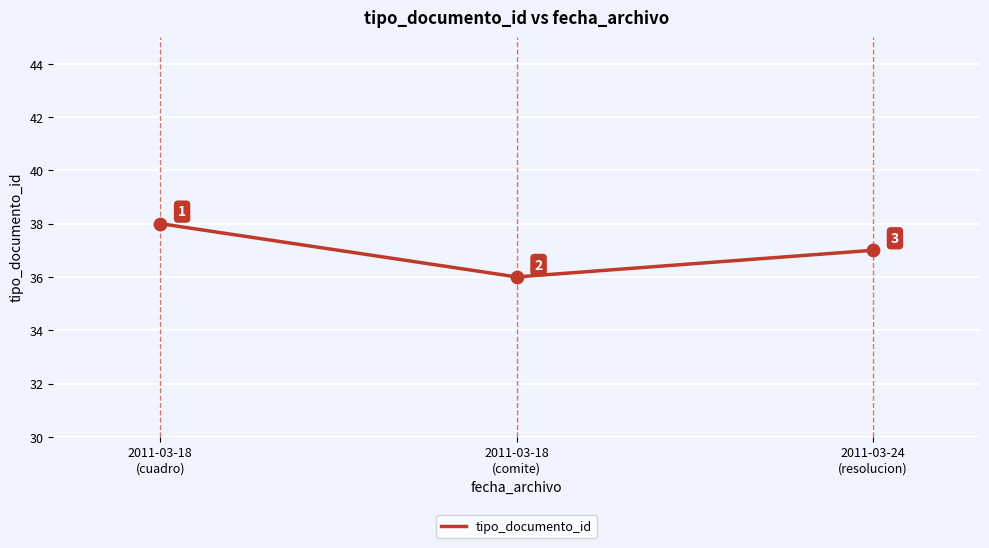

What is the change in value from 2011-03-18
(comite) to 2011-03-24
(resolucion)?

+1